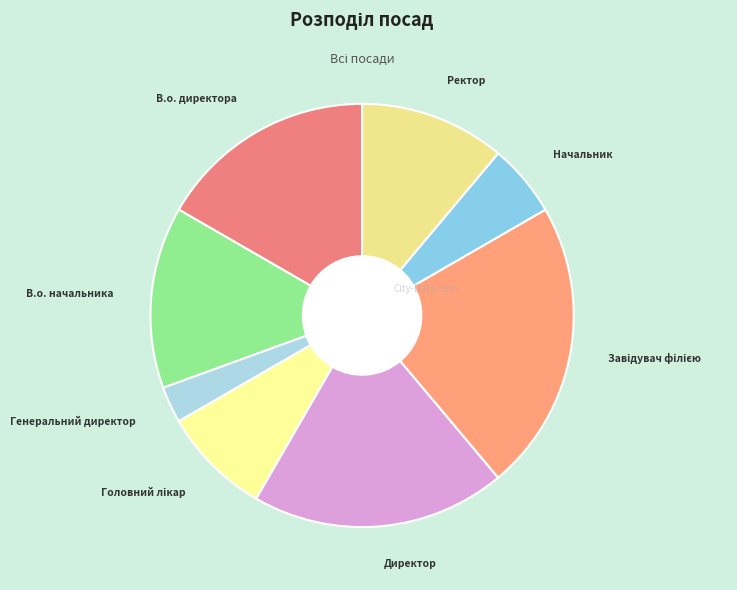

Between Начальник and В.о. начальника, which is larger?

В.о. начальника